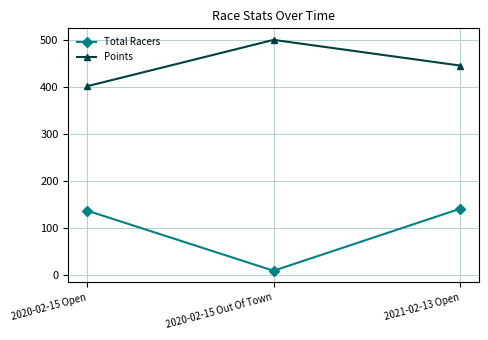

True or false: Total Racers has a value of 141.0 at 2021-02-13 Open.

True